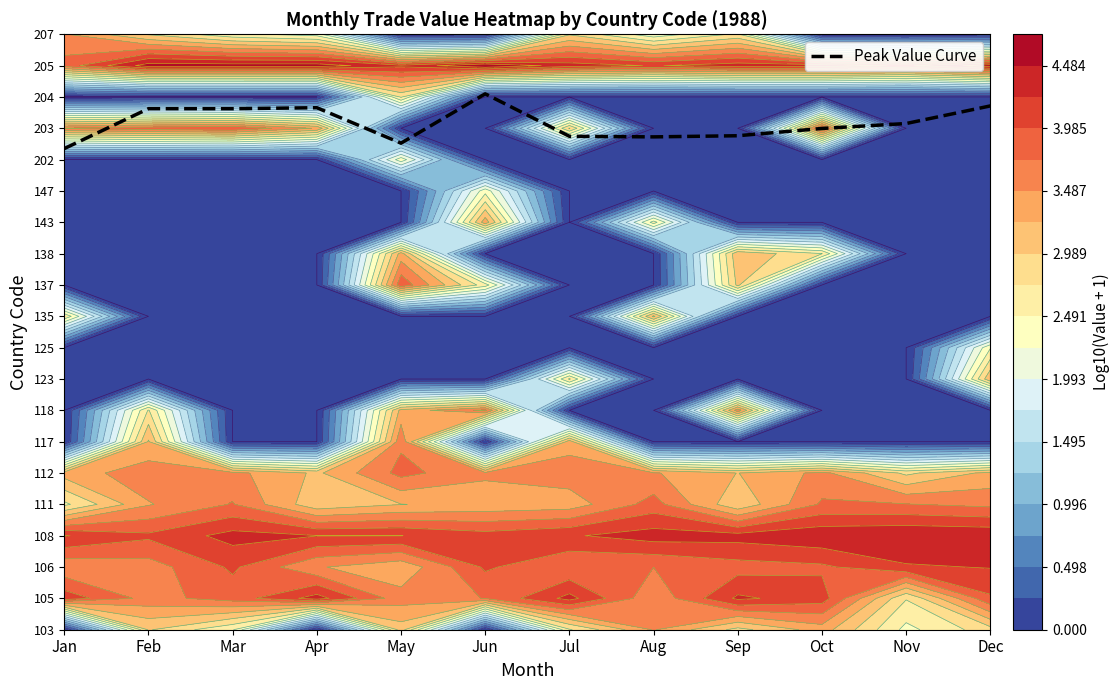

Approximately how many times larger is the value at Oct compared to Jun?

0.9